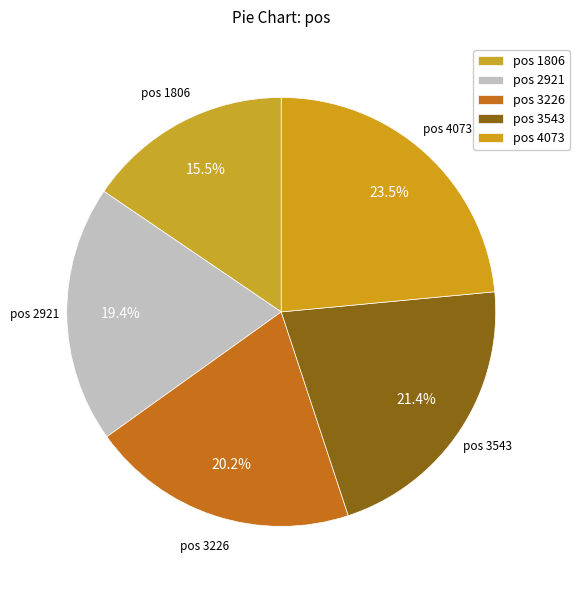

Count the number of slices in the pie.

5